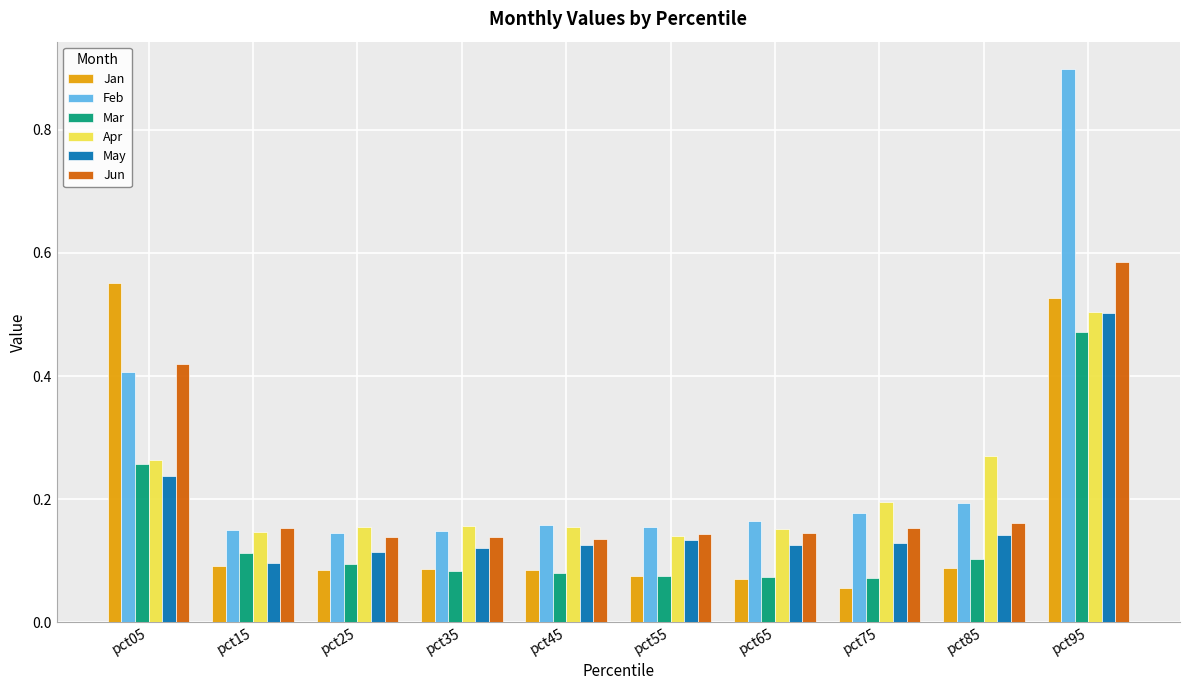

Which series has the widest spread of values?

Feb